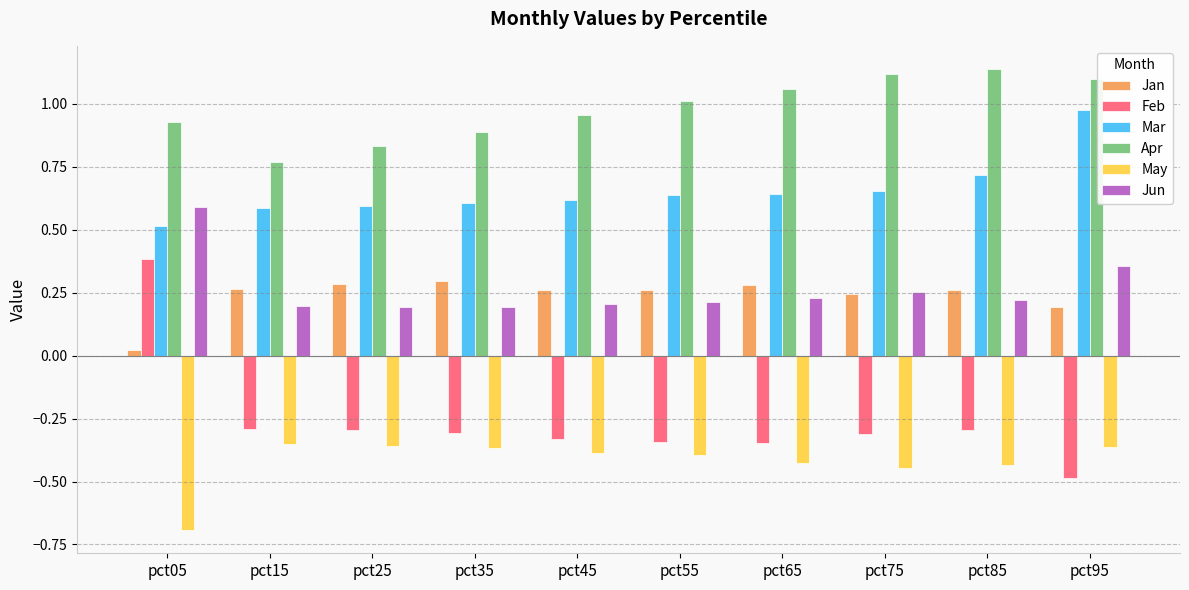

The Jan series shows 0.3 at pct35. True or false?

True